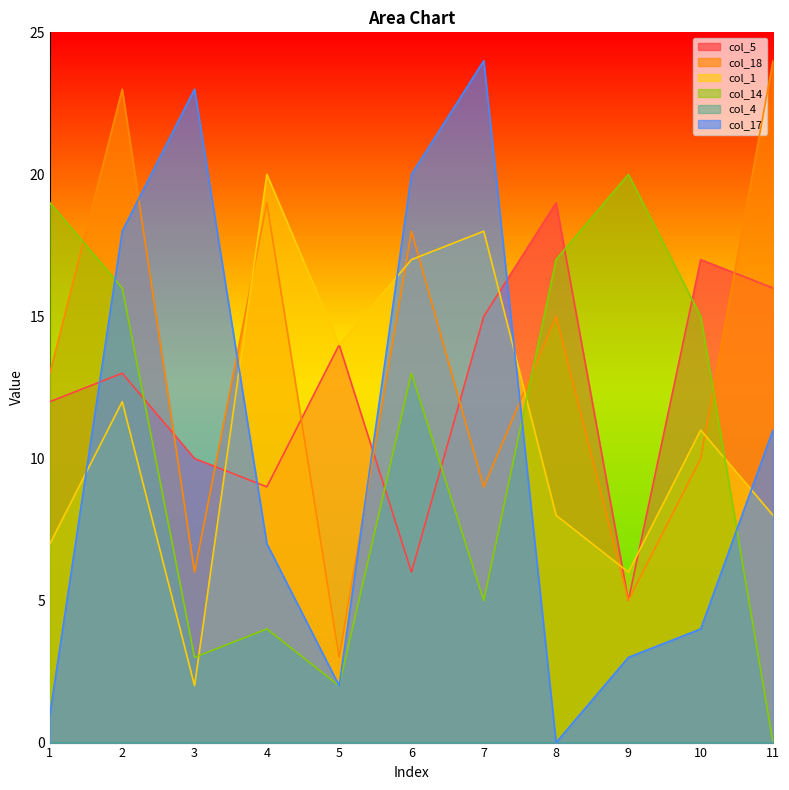

Which series ends up on top after the final intersection of col_17 and col_18?

col_18